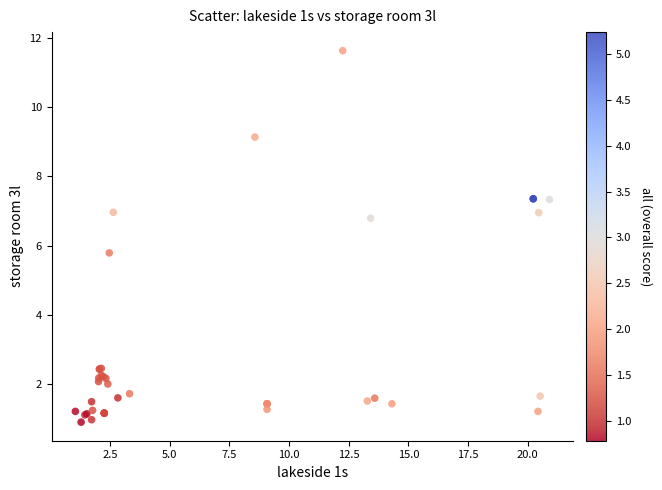

What Y value in the scatter plot is closest to 6?

5.8